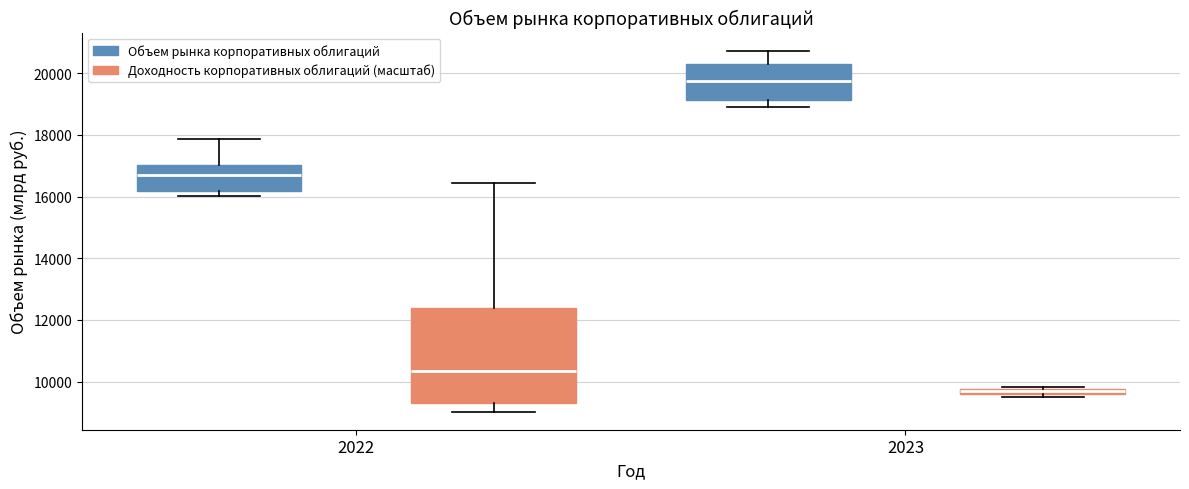

Comparing the boxes themselves (not the whiskers), which one is the tallest?

2022 (Доходность корпоративных облигаций (масштаб))